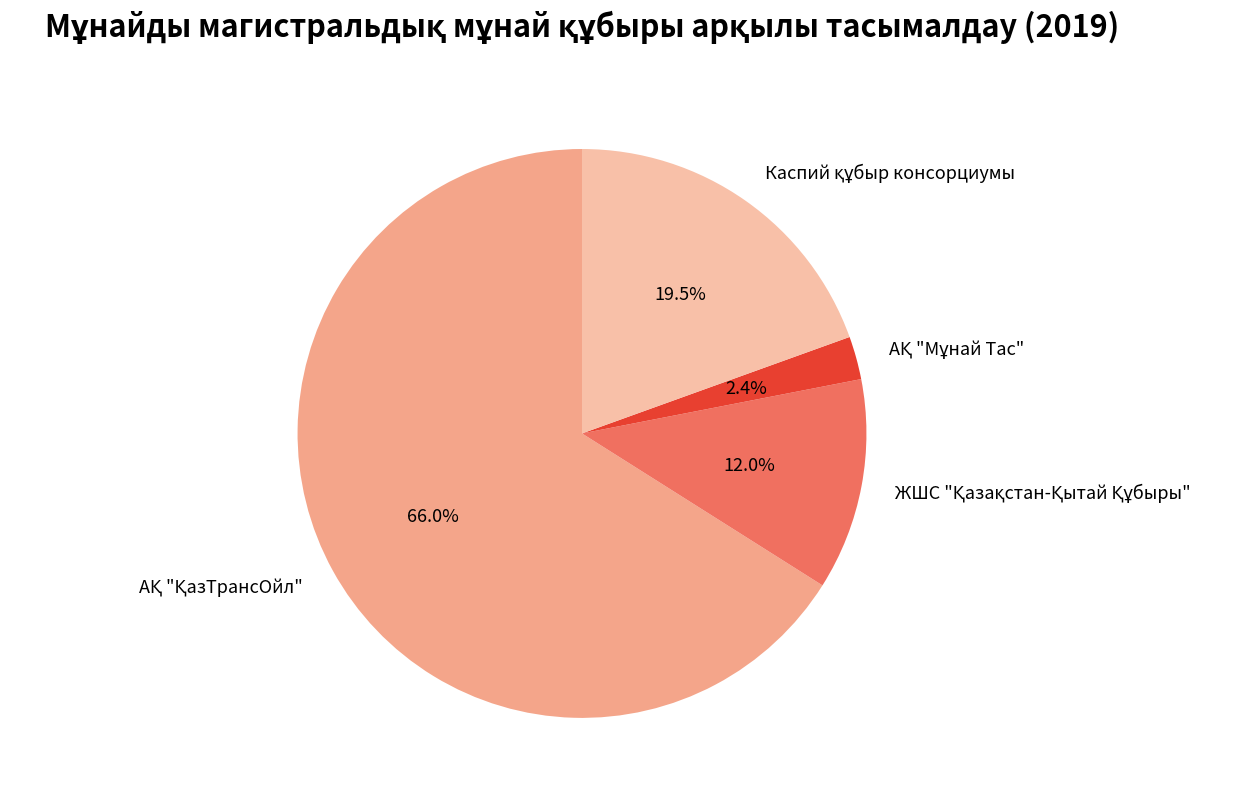

Is there any slice that represents more than half of the pie?

Yes